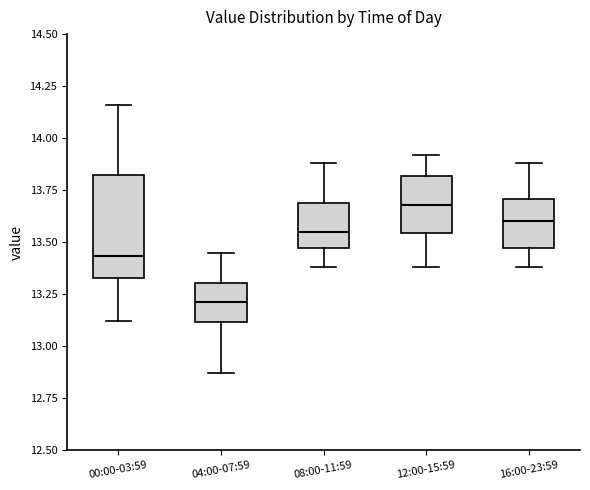

Reading left to right, read every box against the y-axis: the position of its median line, the range the box covers, and the ends of its whiskers. The values are not printed on the chart, so give them approximately, as read against the axis.

00:00-03:59: median 13.45, box 13.35 to 13.85, whiskers 13.10 to 14.15
04:00-07:59: median 13.20, box 13.10 to 13.30, whiskers 12.85 to 13.45
08:00-11:59: median 13.55, box 13.45 to 13.70, whiskers 13.40 to 13.90
12:00-15:59: median 13.70, box 13.55 to 13.80, whiskers 13.40 to 13.90
16:00-23:59: median 13.60, box 13.45 to 13.70, whiskers 13.40 to 13.90